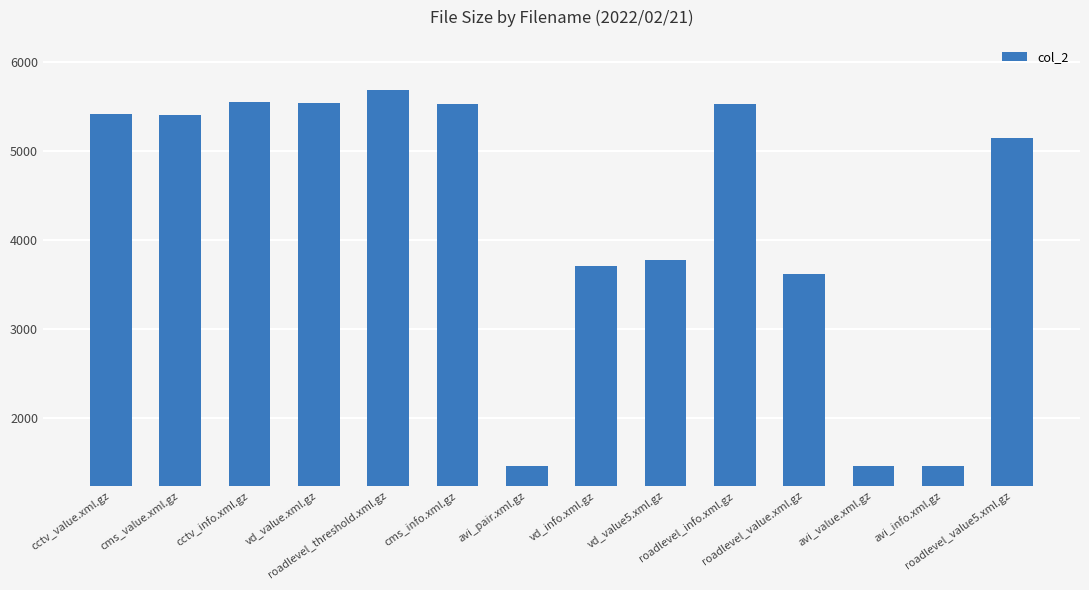

Does the chart contain stacked bars?

No